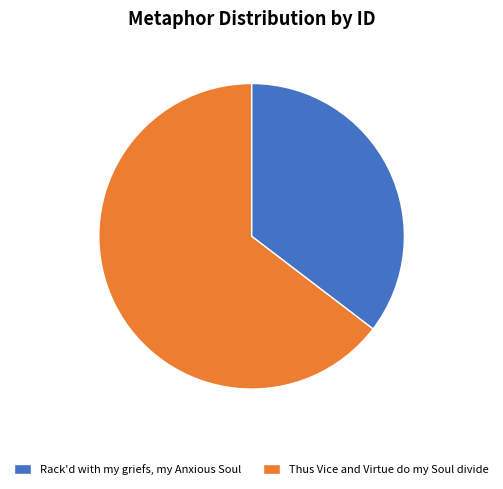

Which has a higher value, Rack'd with my griefs, my Anxious Soul or Thus Vice and Virtue do my Soul divide?

Thus Vice and Virtue do my Soul divide